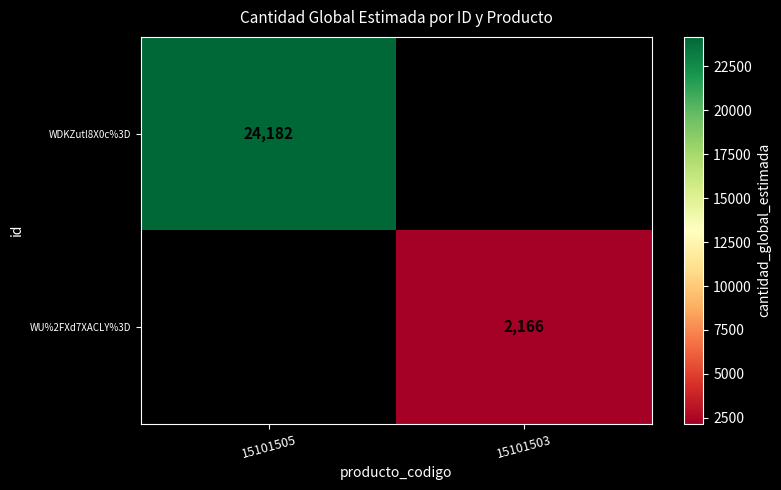

Is it true that WU%2FXd7XACLY%3D equals 3228 at 15101503?

False